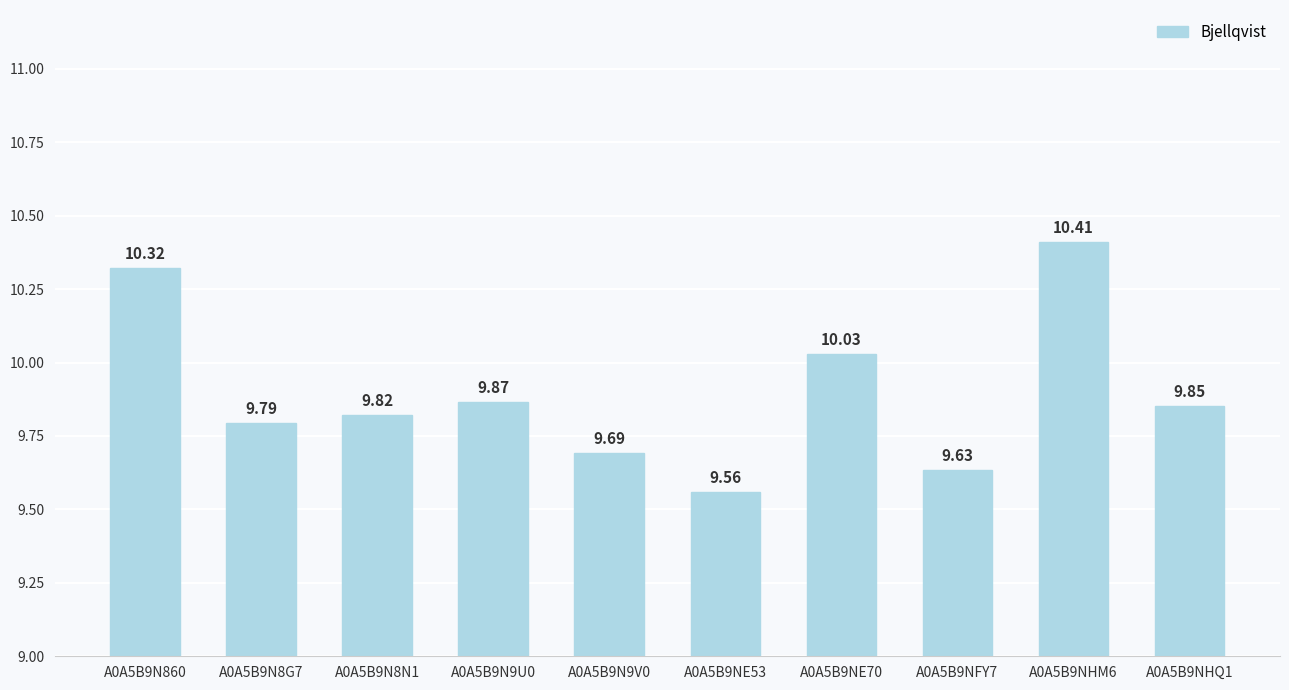

Are the bars horizontal?

No